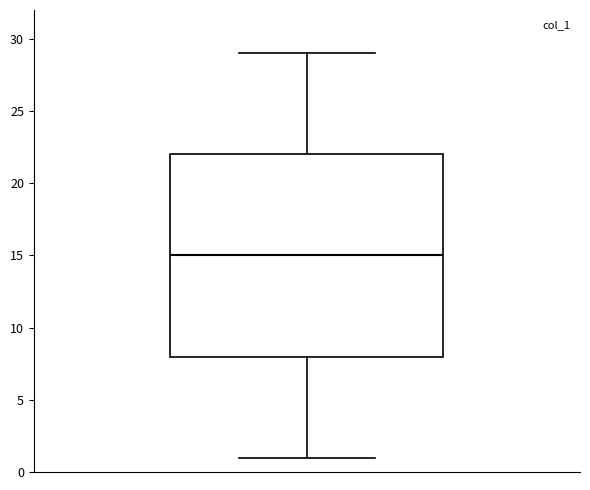

Transcribe this box plot: give where the median line is, the range the box spans, and where the two whiskers end, as read against the y-axis. The values are not printed on the chart, so give them approximately, as read against the axis.

median 15, box 8 to 22, whiskers 1 to 29